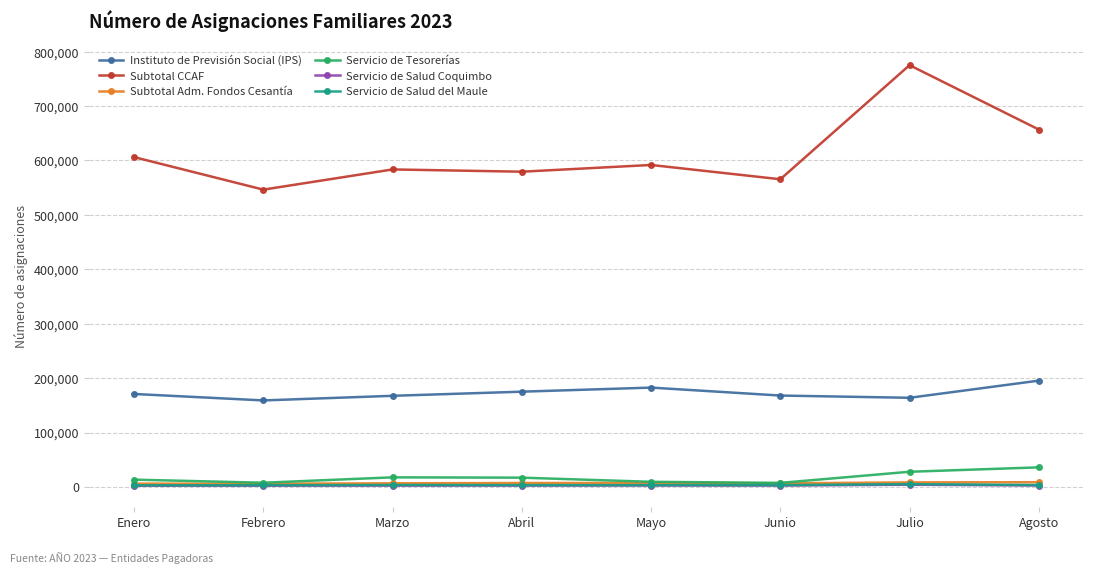

What is the approximate value of Subtotal Adm. Fondos Cesantía at Marzo, to the nearest 50?

6700